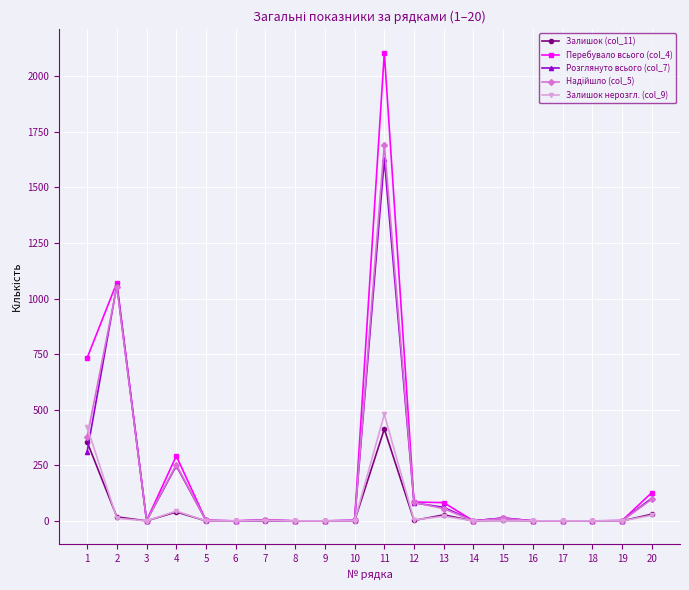

The value of Залишок нерозгл. (col_9) at 18 is 0. True or false?

True